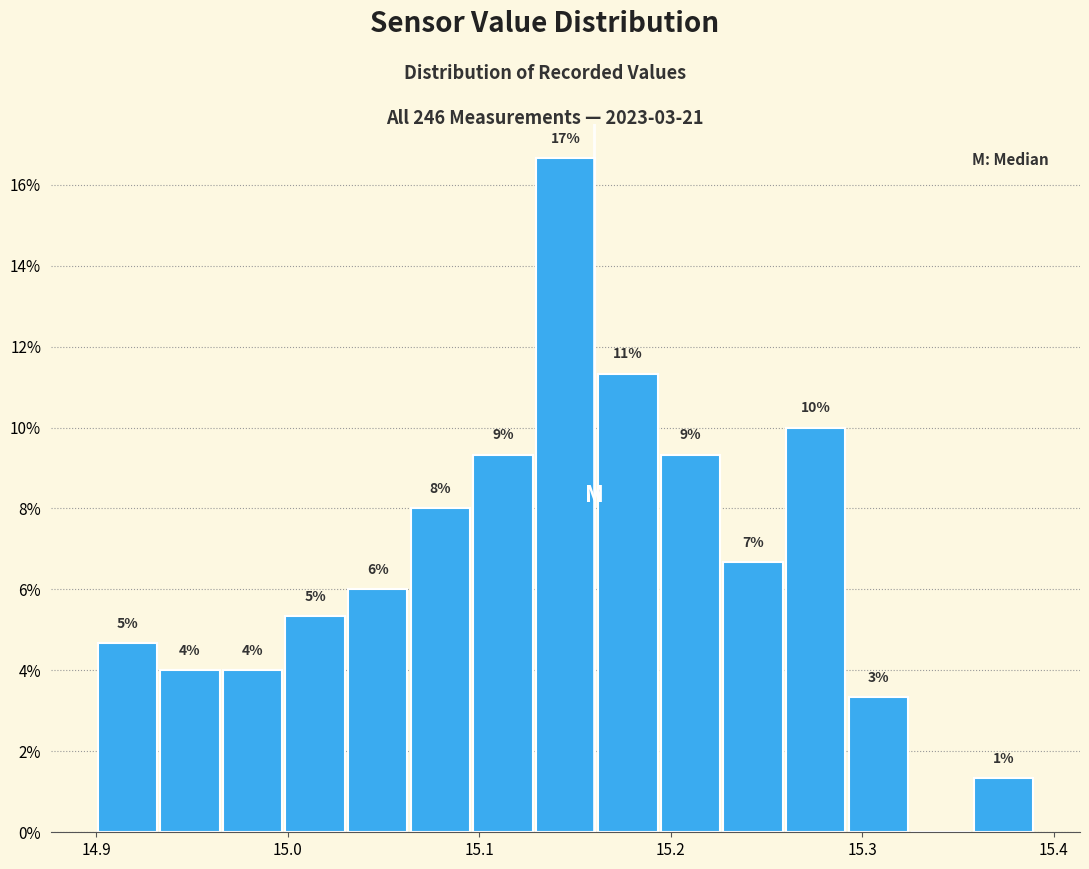

Around what value on the x-axis is the tallest bar? Give the approximate position of its centre, as read against the axis.

15.15